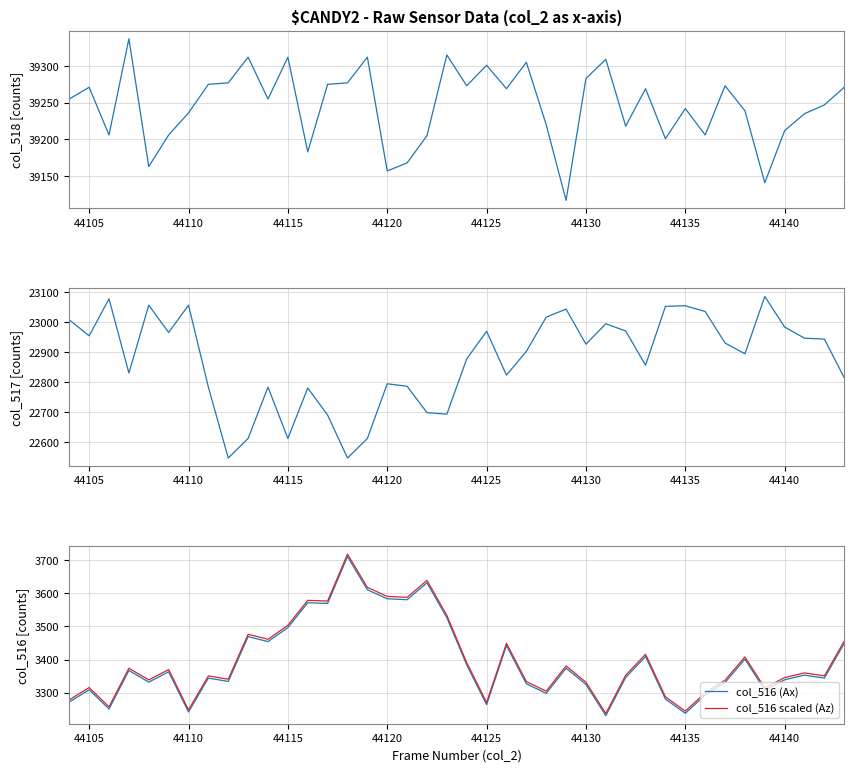

How many lines are shown in the chart?

4